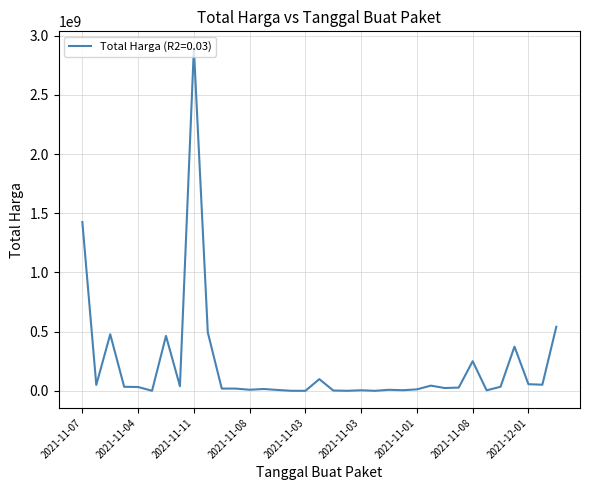

What is the difference between the maximum and minimum values?

2892044000